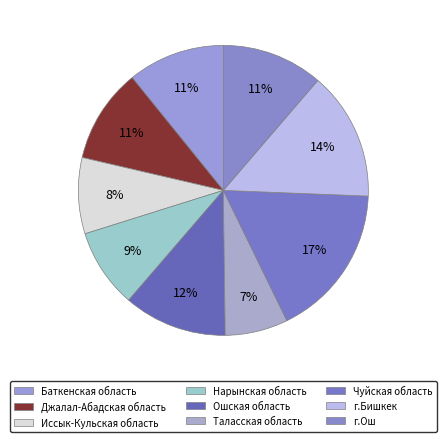

To the nearest percent, what is the average slice percentage?

11%